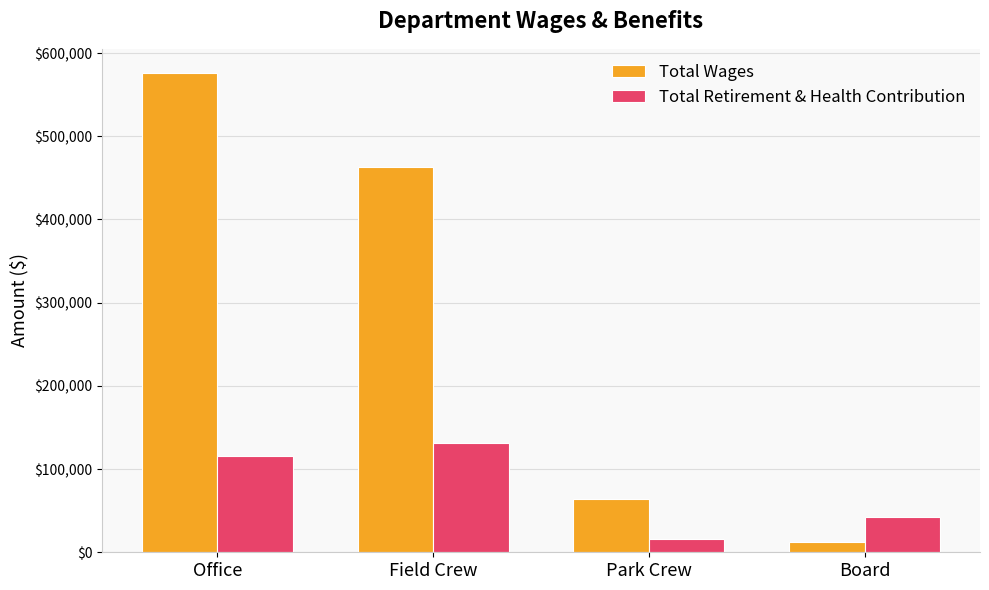

Which series has the largest total across all categories?

Total Wages